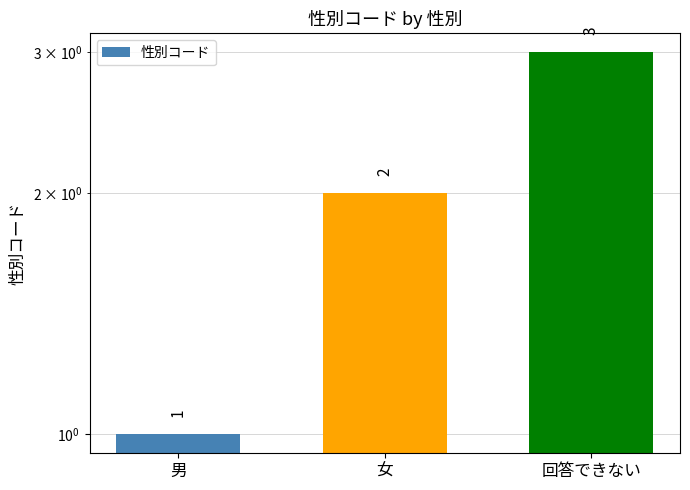

What is the smallest value displayed?

1